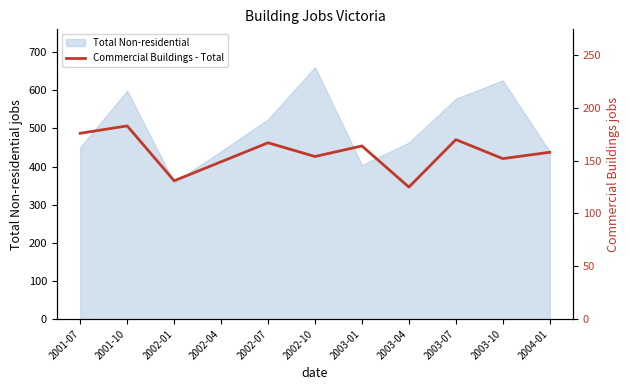

At which category does the data reach its first local peak?

2001-10